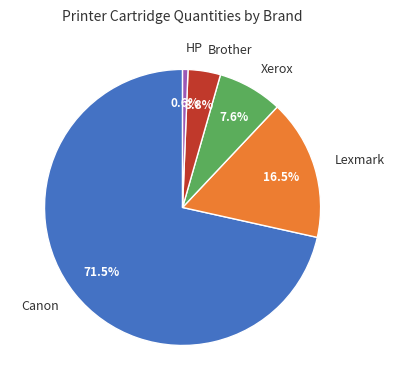

Which category has the smallest portion of the pie?

HP